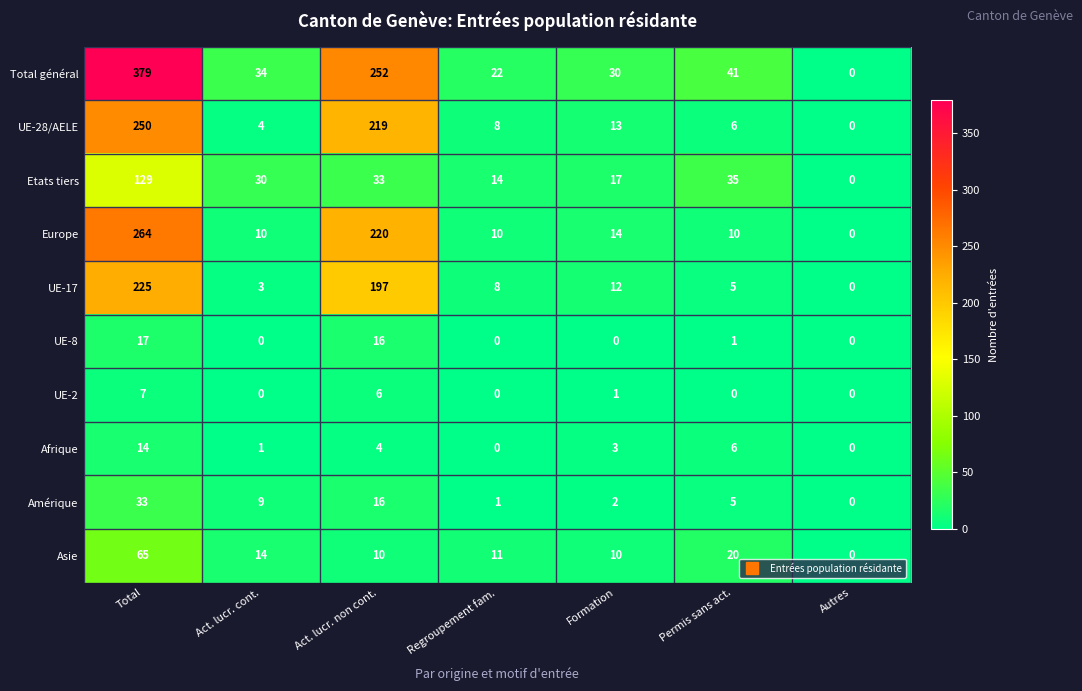

Which category has the lowest value in the UE-17 series?

Autres